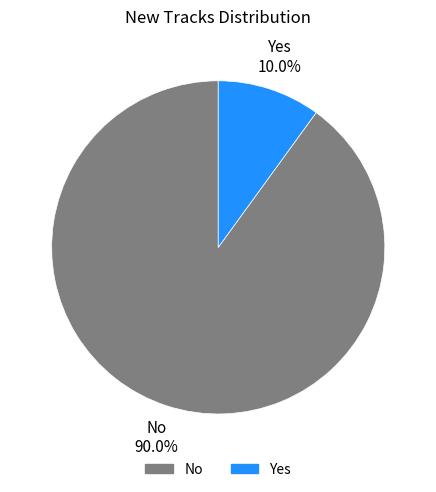

What percentage is the Yes slice, to the nearest percent?

10%